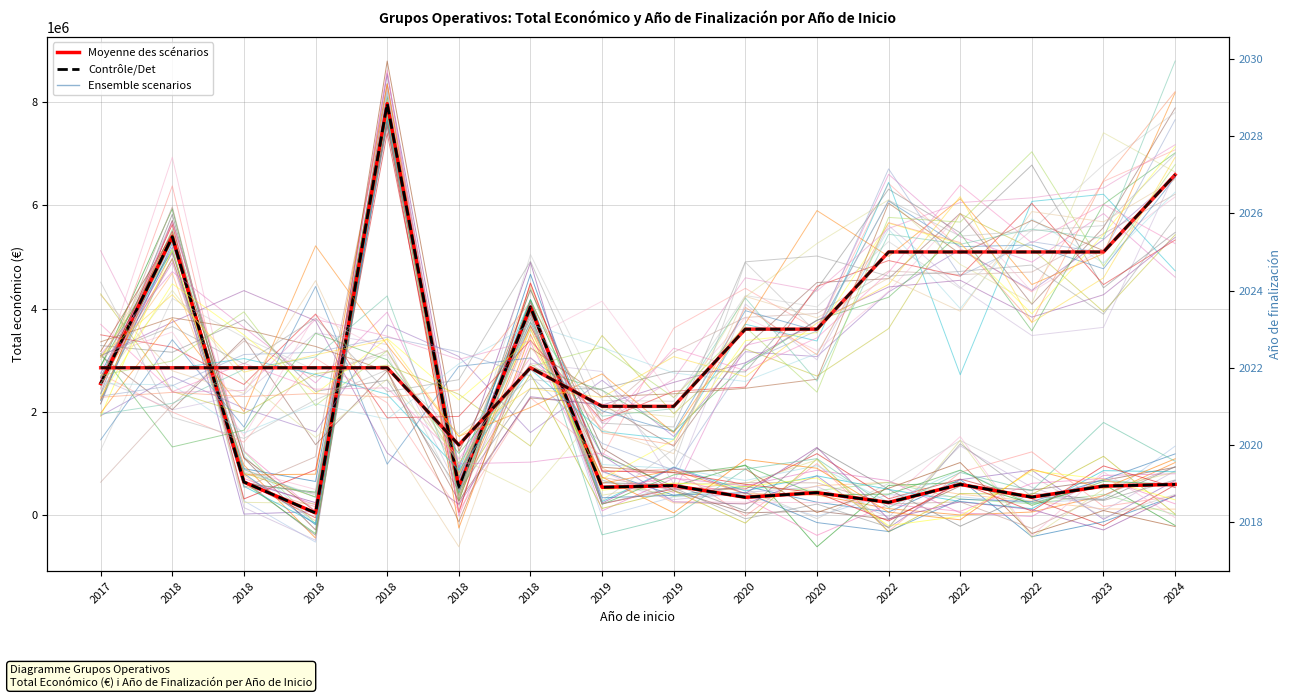

The value of Moyenne des scénarios (Total €) at 2018 is 537357. True or false?

True